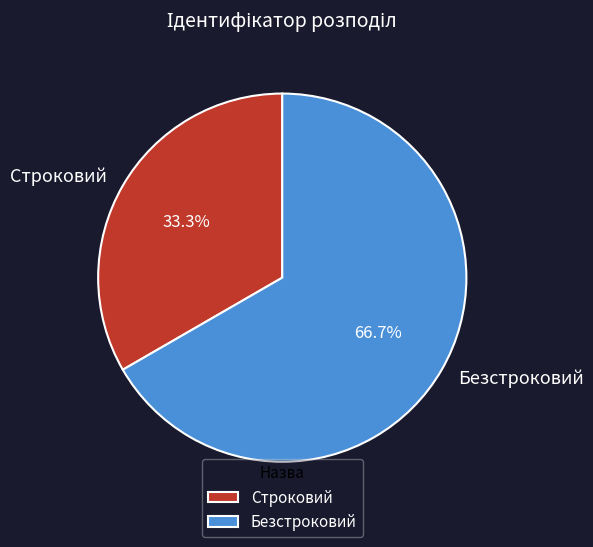

What is the total percentage of Безстроковий and Строковий?

100.0%